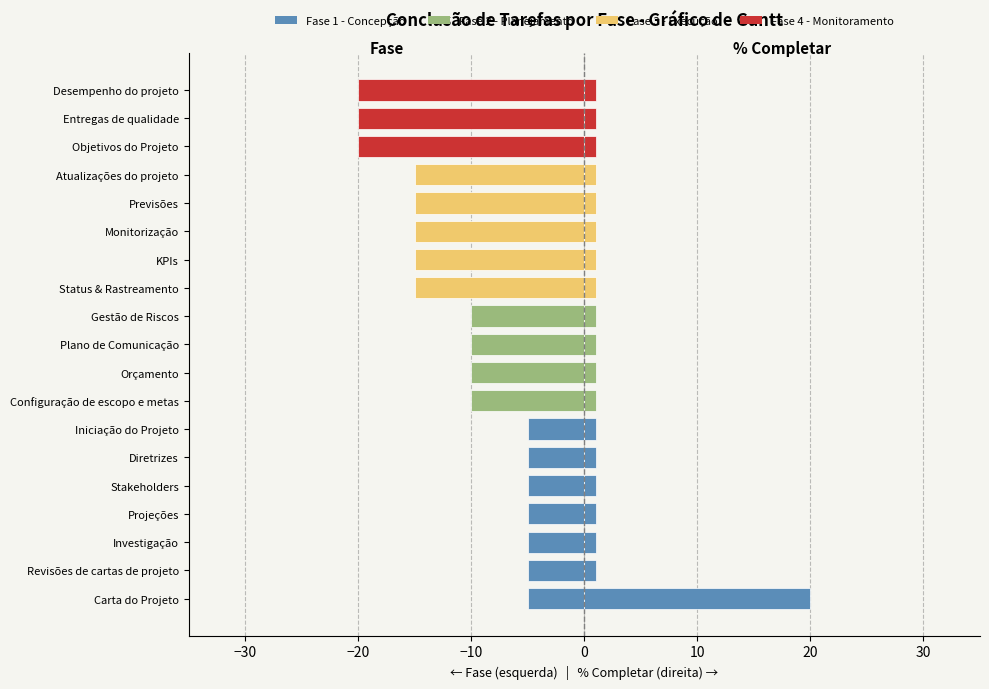

What is the label of the 10th bar from the left?

Plano de Comunicação